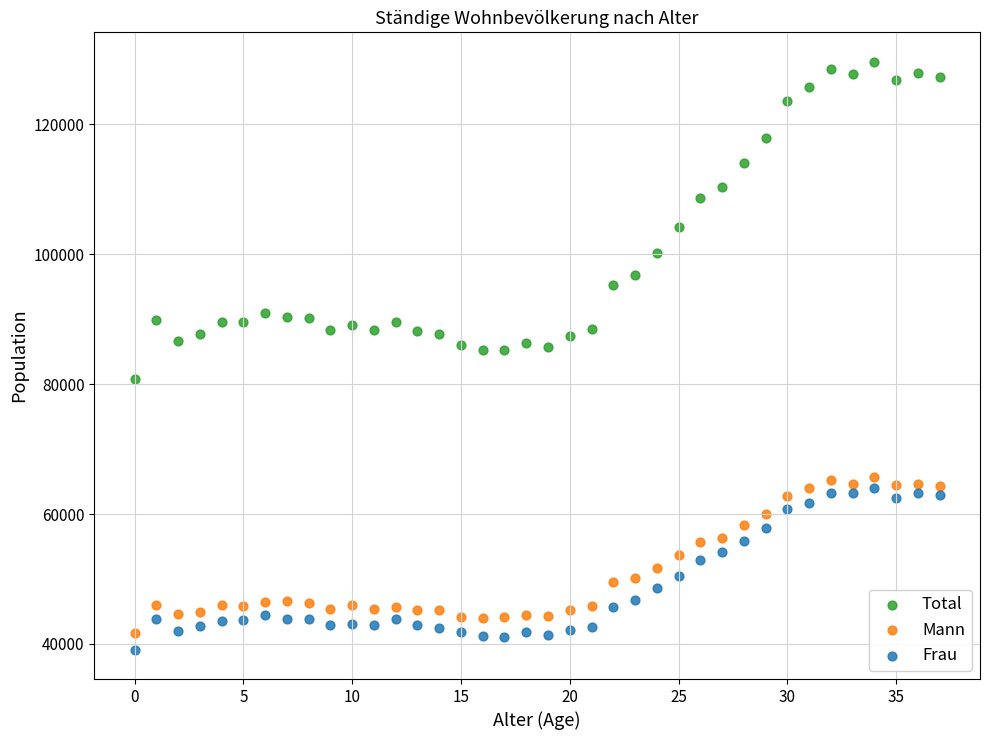

Which series reaches the maximum Y coordinate?

Total